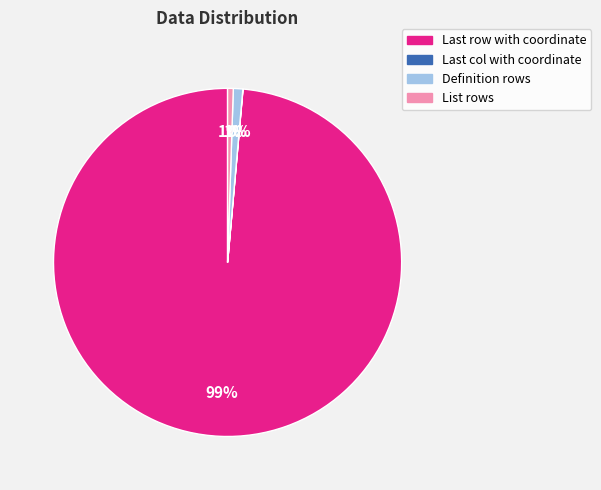

Which category has the biggest portion of the pie?

Last row with coordinate